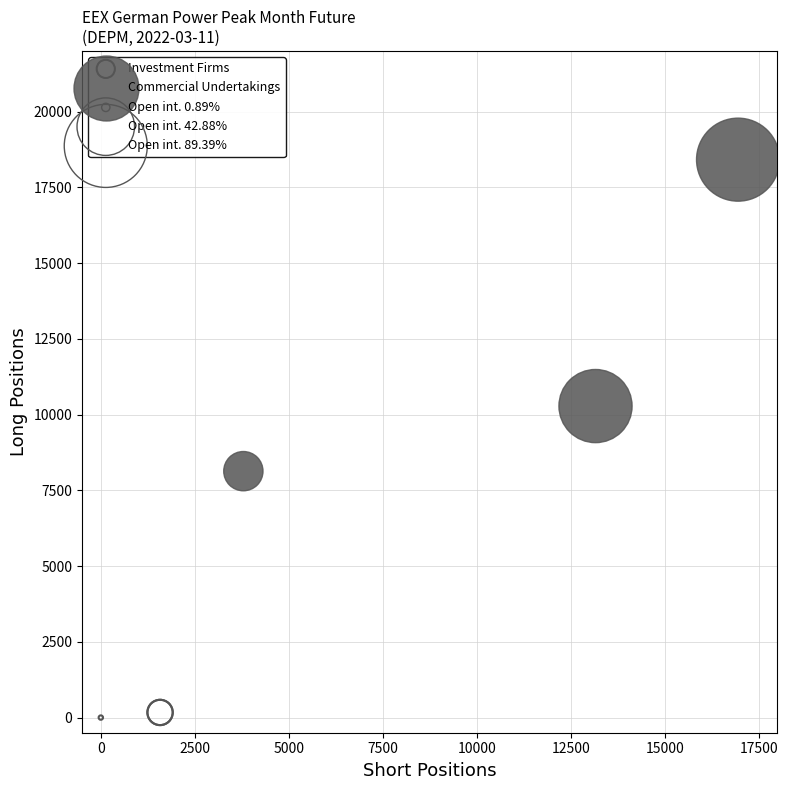

Which series contains the highest Y value?

Commercial Undertakings